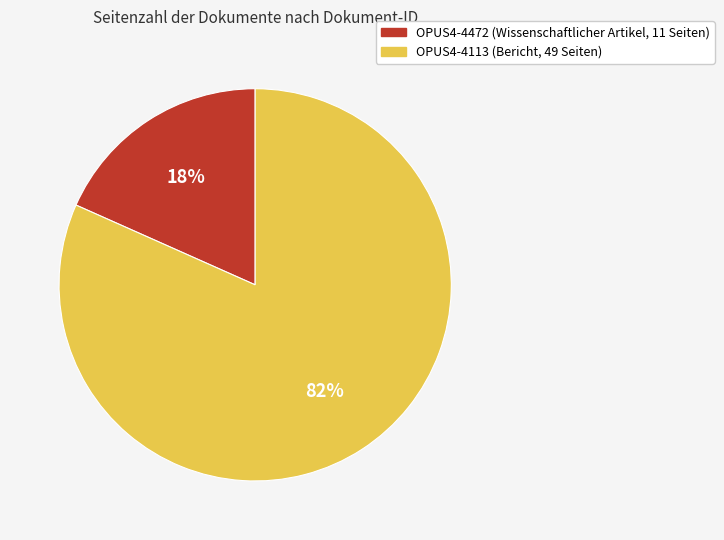

Which category has the biggest portion of the pie?

OPUS4-4113